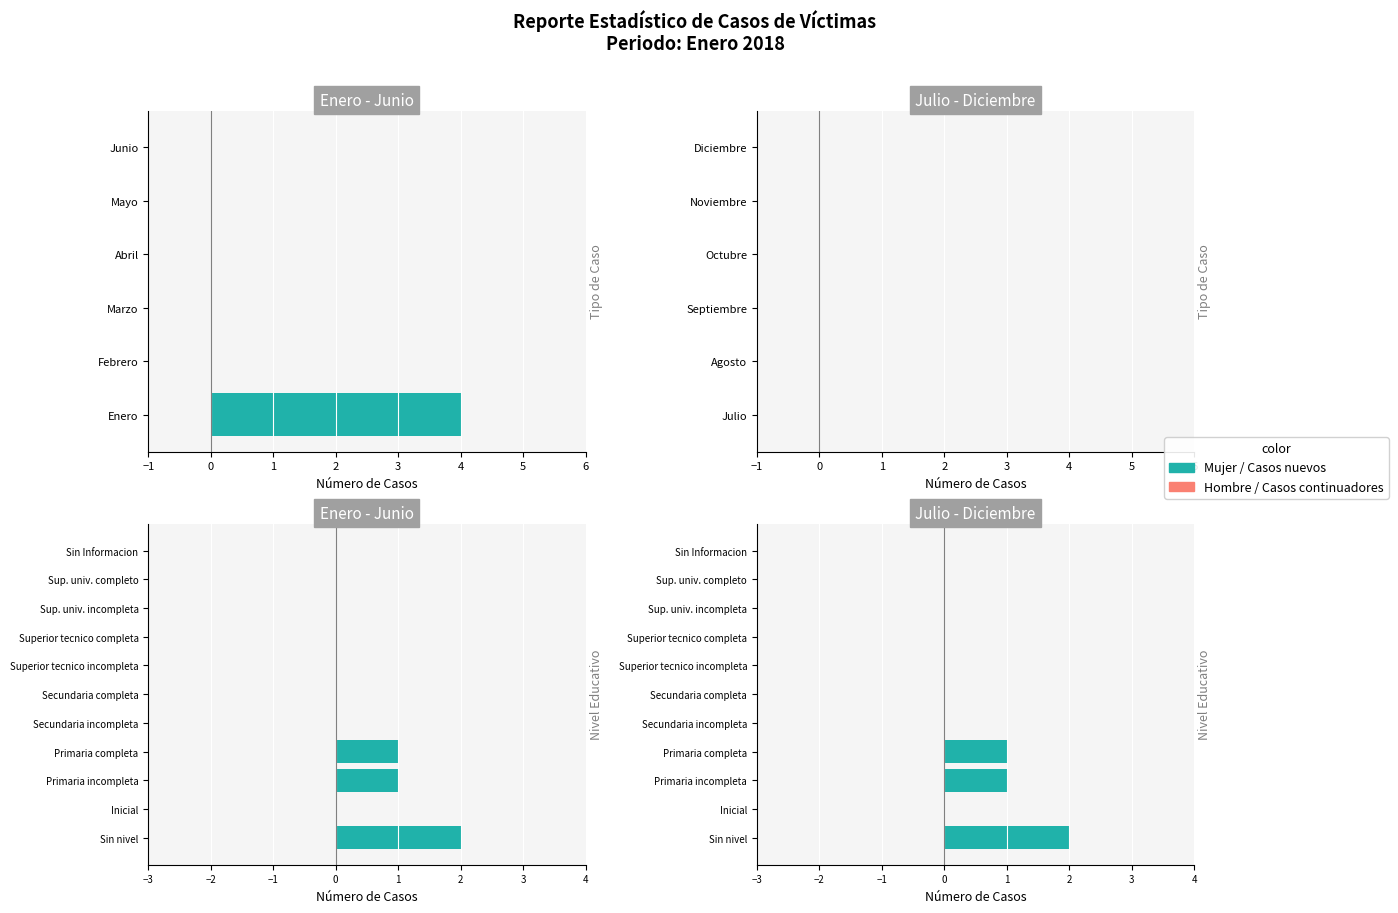

List the labels in order of Casos nuevos value, smallest first.

Febrero, Marzo, Abril, Mayo, Junio, Julio, Agosto, Septiembre, Octubre, Noviembre, Diciembre, Enero